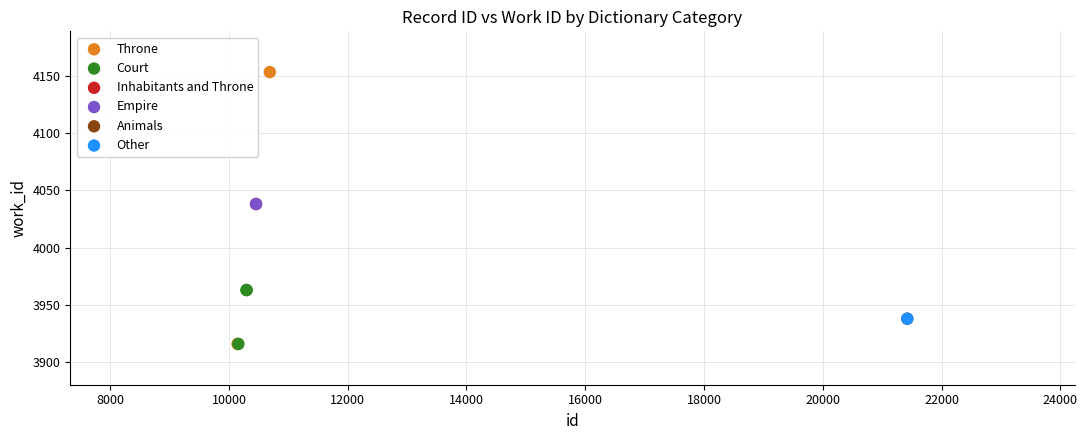

What are all the series names shown in the legend?

Throne, Court, Inhabitants and Throne, Empire, Animals, Other